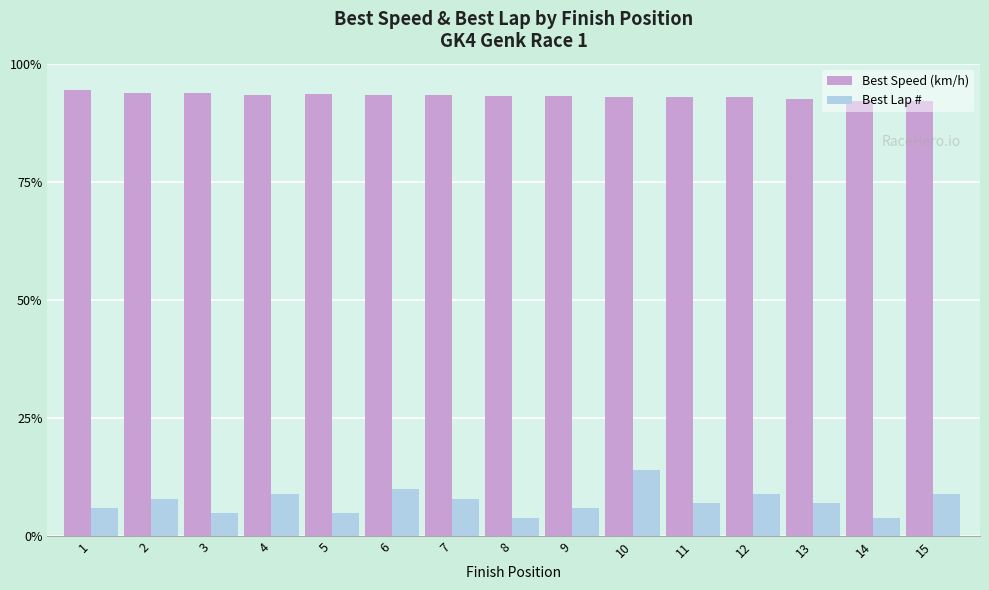

What is the difference between the Best Lap # values at 6 and 15?

1.0